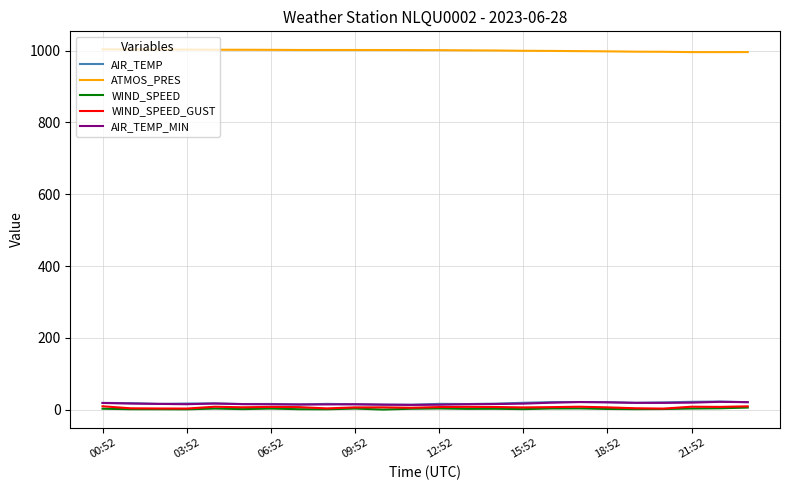

True or false: WIND_SPEED and WIND_SPEED_GUST intersect in this chart.

False